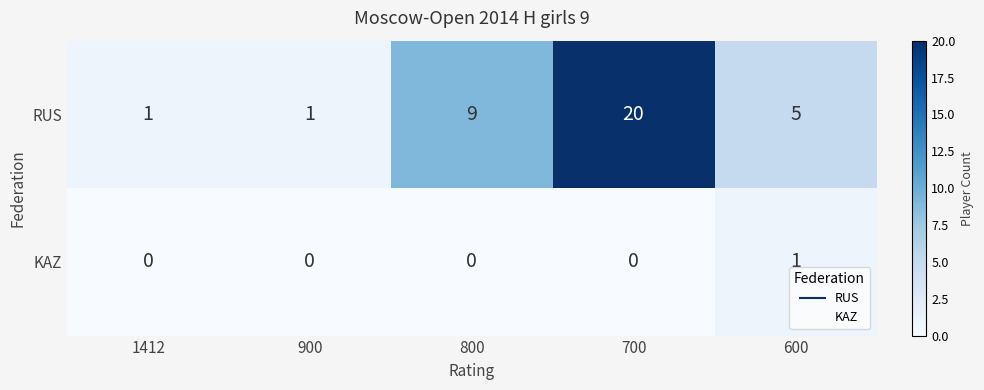

Rank the series at 600 from lowest to highest value.

KAZ, RUS